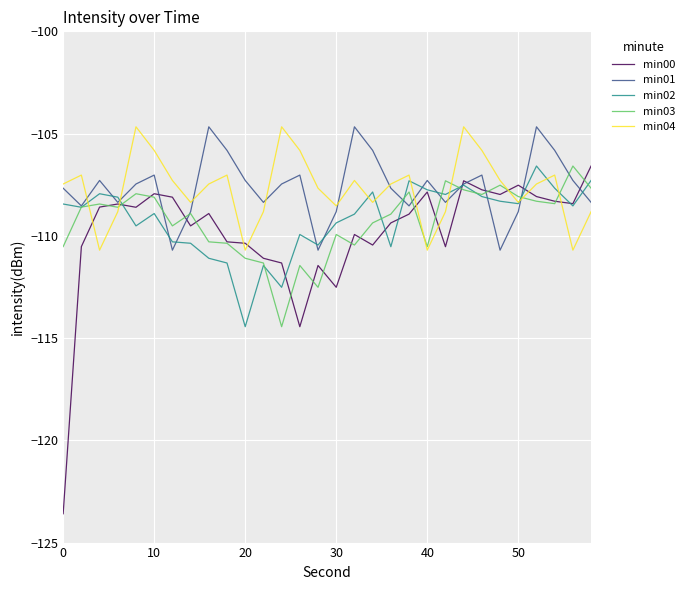

Which series has the largest range (max minus min)?

min00